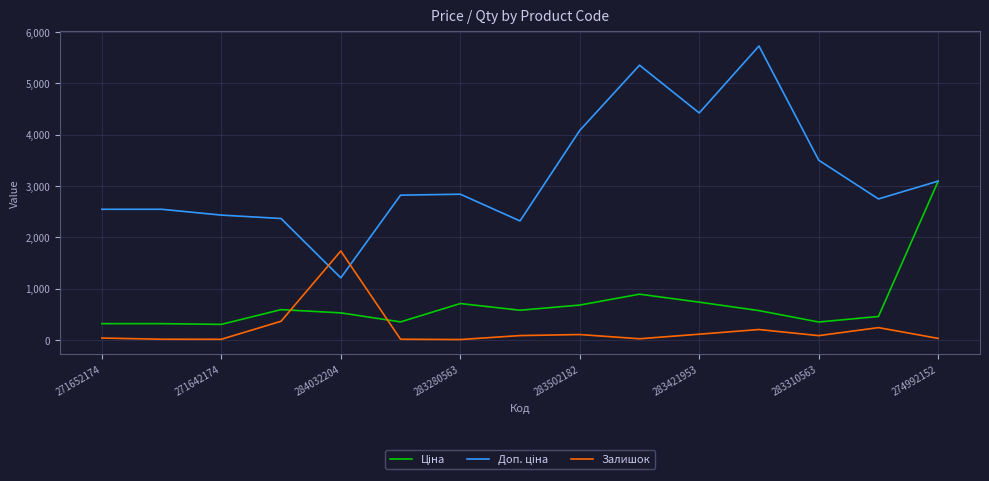

What is the maximum value shown in the chart?

5727.0